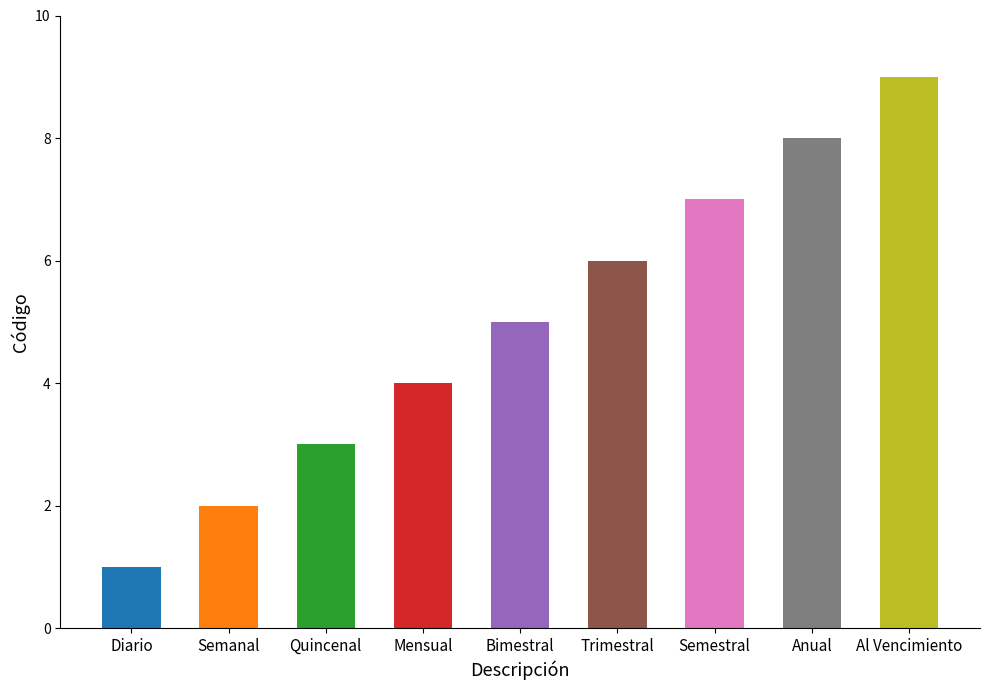

What is the value of the 3rd bar from the left?

3